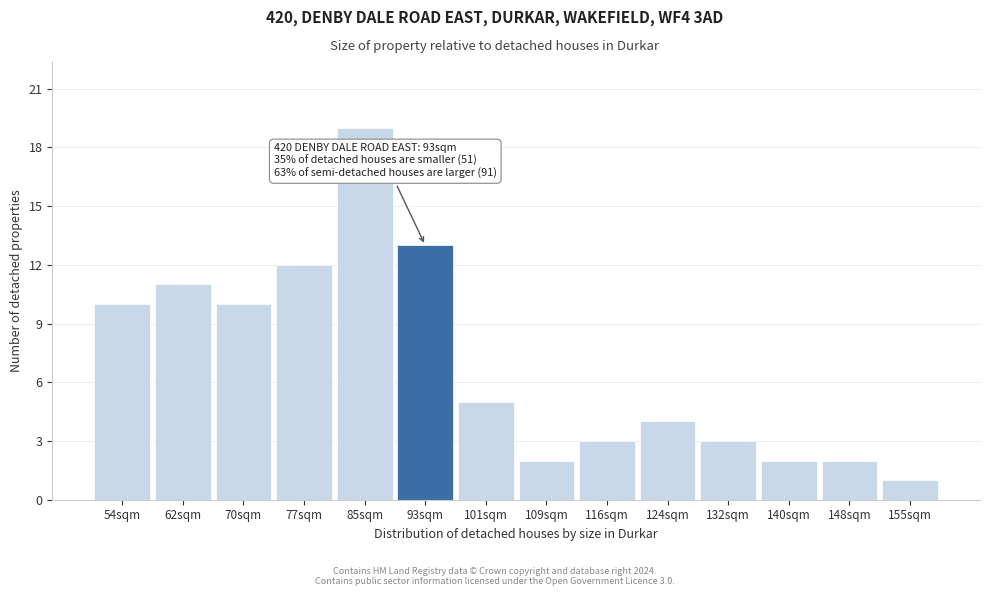

Reading left to right, list all the values displayed in this chart.

10	11	10	12	19	13	5	2	3	4	3	2	2	1